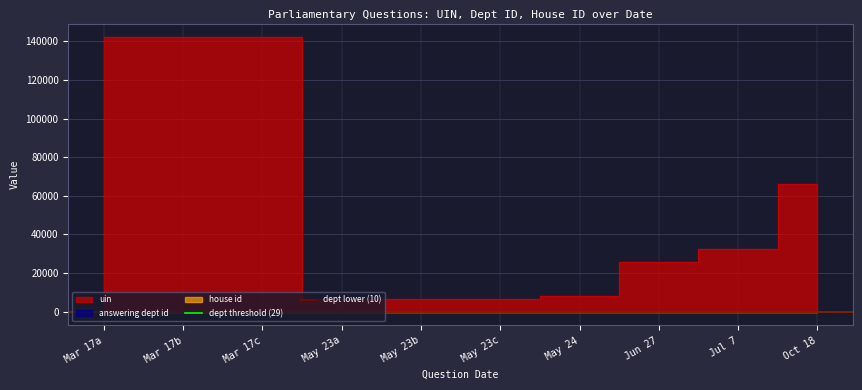

At which category is the sum across all series the highest?

Mar 17a